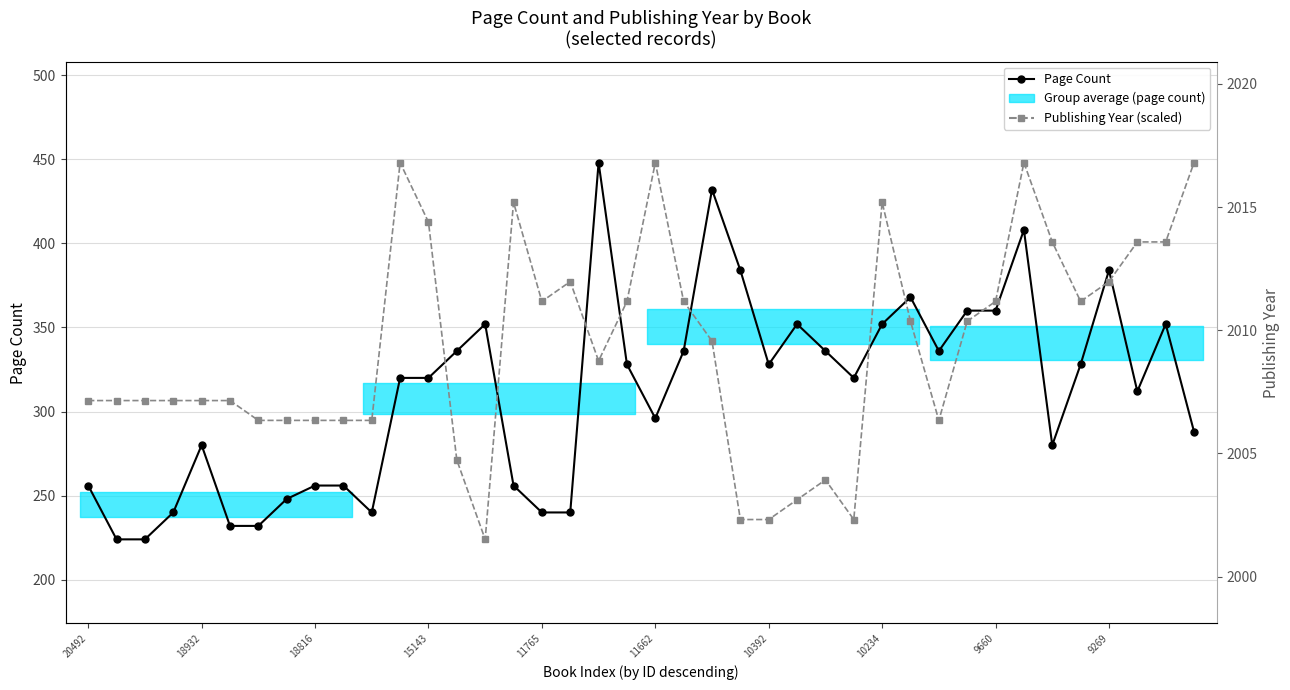

List the series in order of their peak value, lowest first.

Page Count, Publishing Year (scaled)